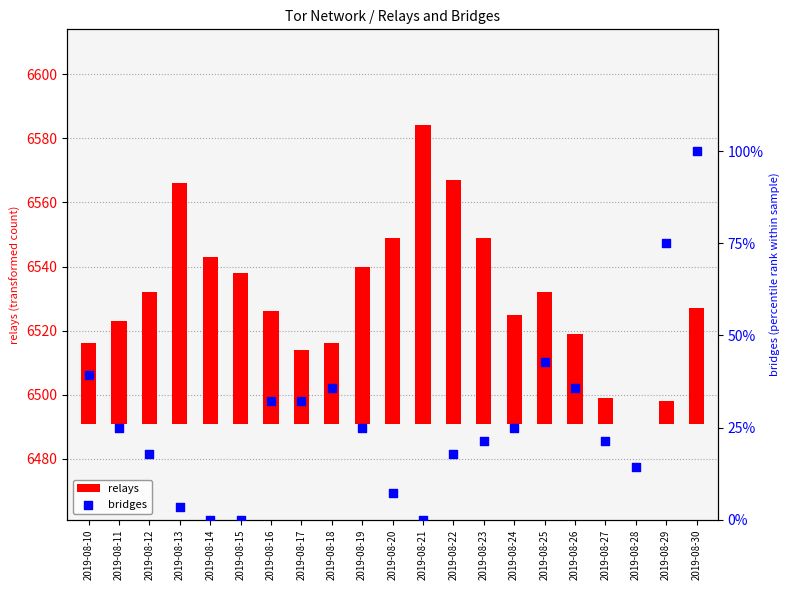

What are all the series names shown in the legend?

relays, bridges